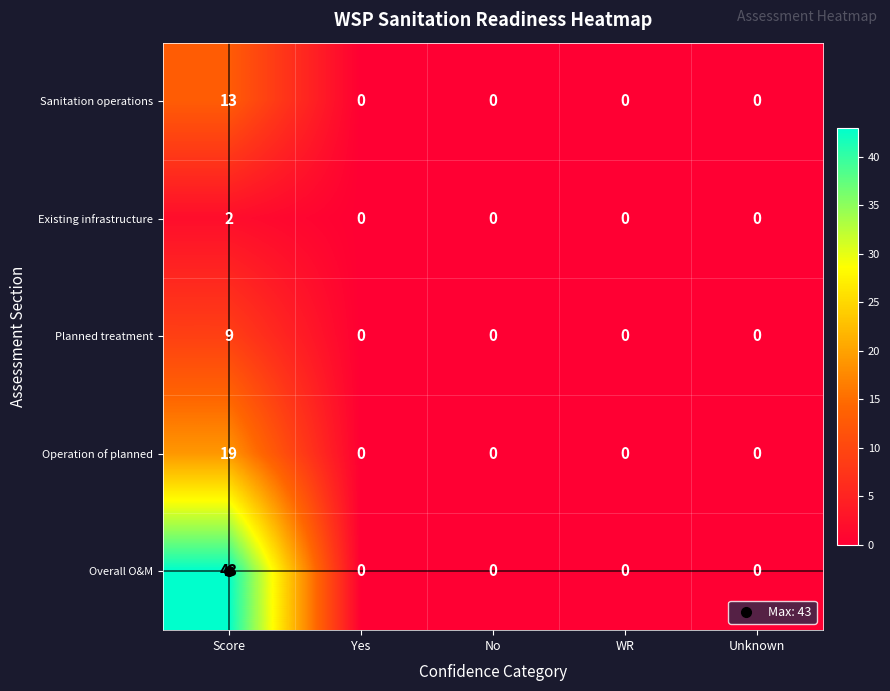

The Planned treatment series shows 9 at Score. True or false?

True